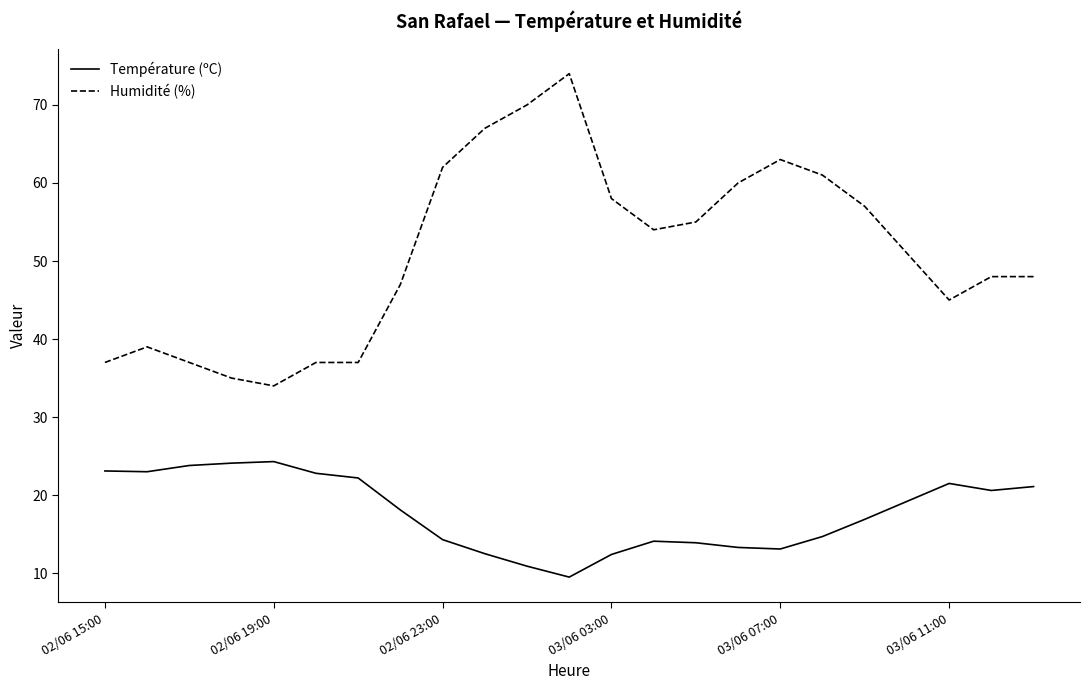

What is the minimum value shown in the chart?

9.5